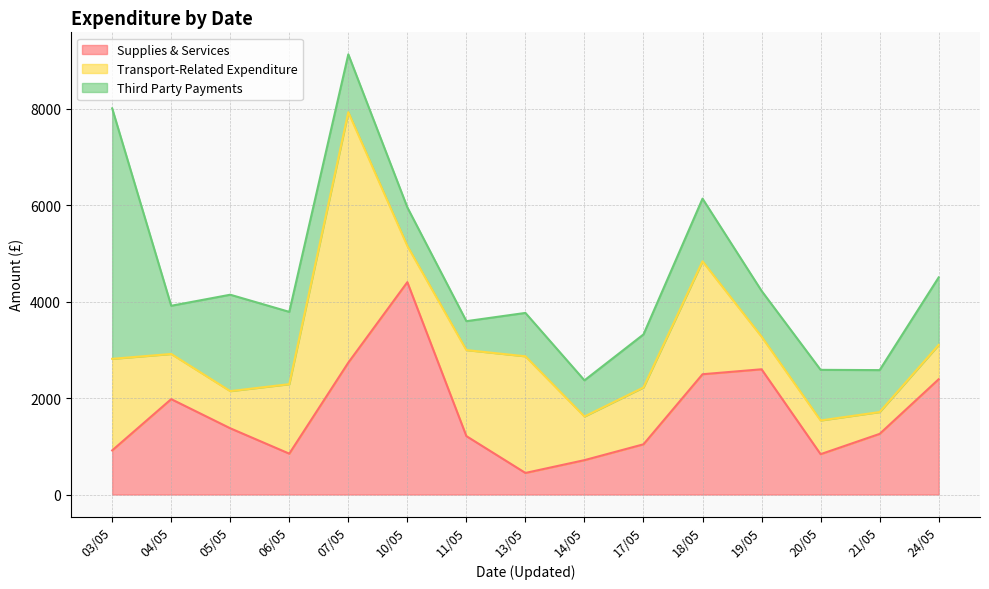

True or false: Transport-Related Expenditure has more than 1 points higher than both neighbors.

True